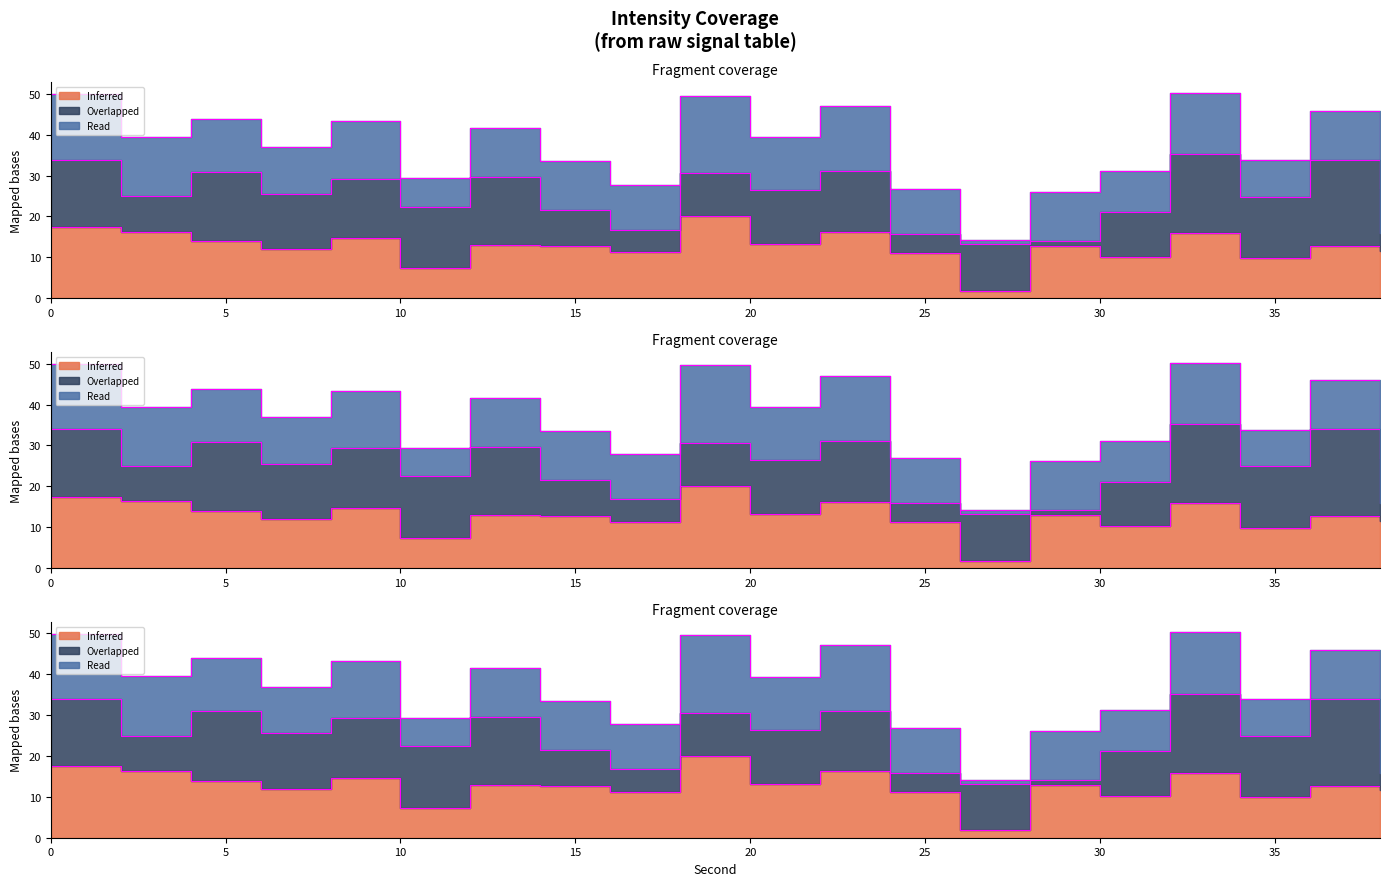

The Inferred series shows 19.7 at 14. True or false?

False